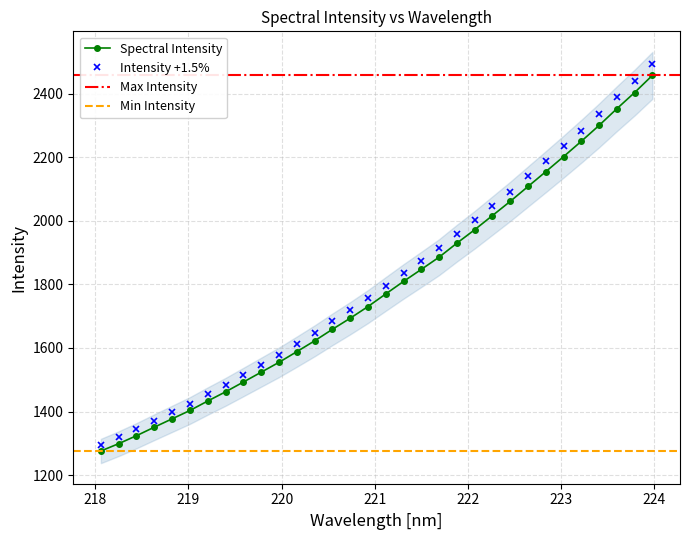

Does the chart display data point markers on the line(s)?

Yes